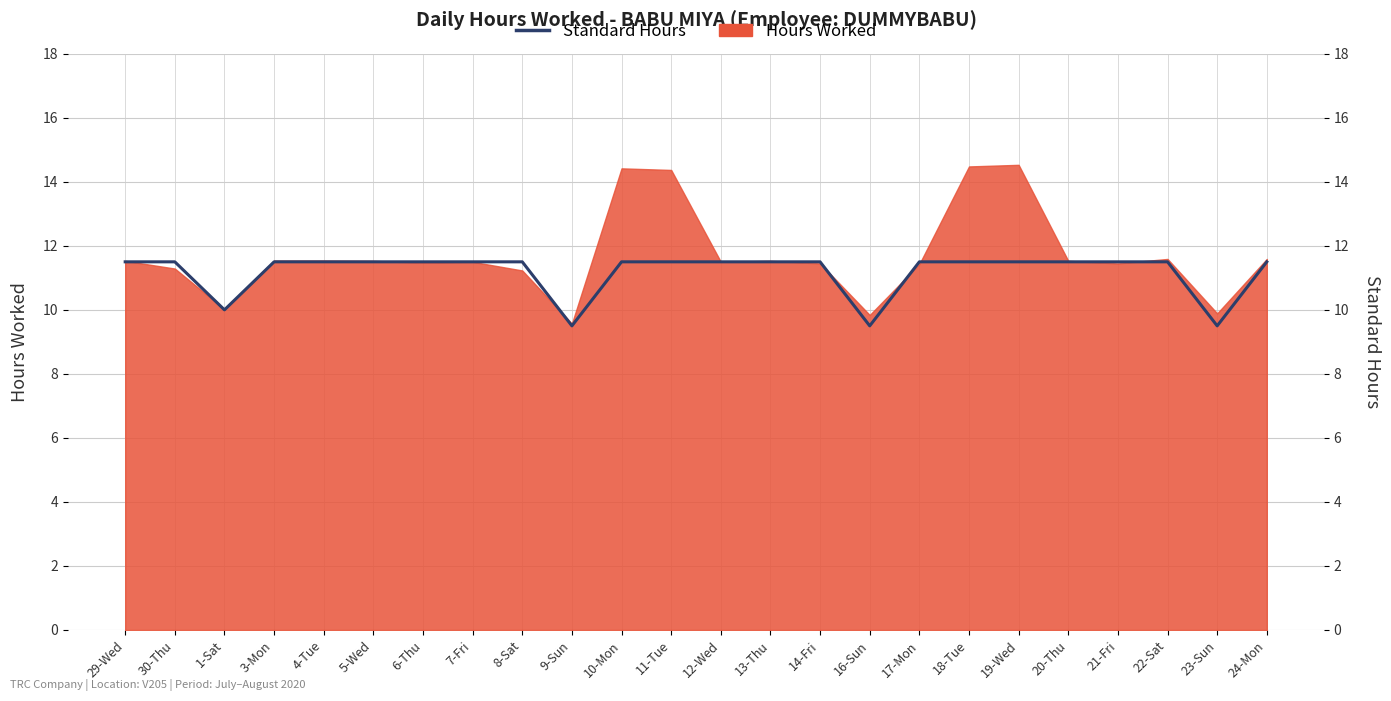

Does the chart have visible grid lines?

Yes